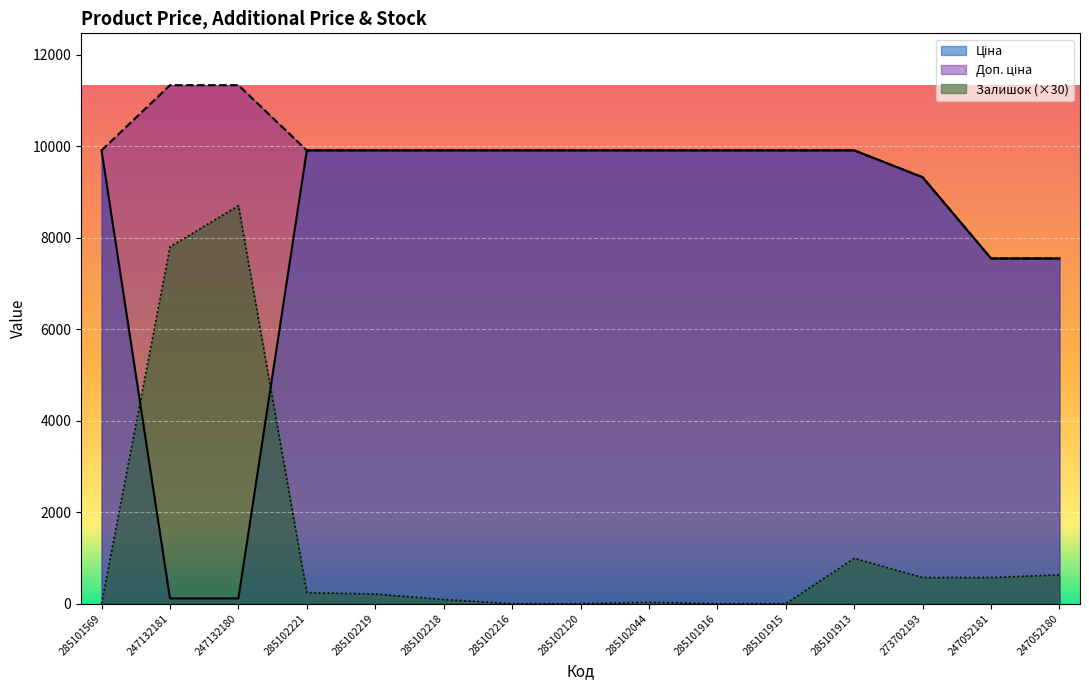

True or false: Ціна and Доп. ціна cross at least once.

False